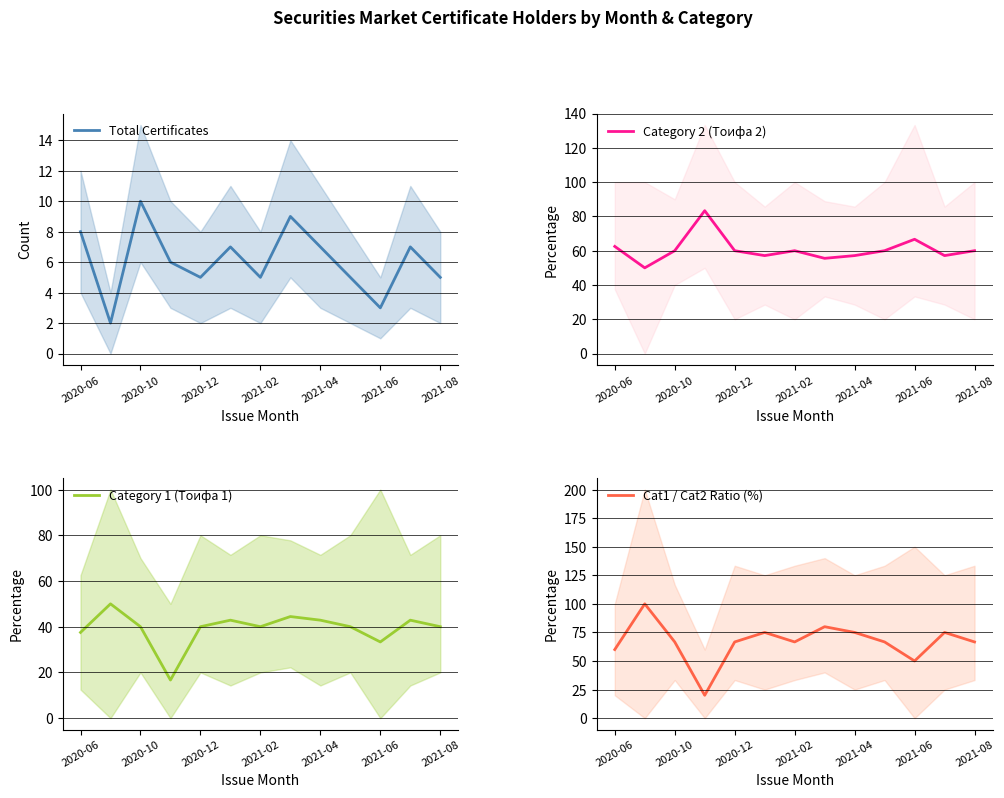

True or false: Total Certificates and Cat1 / Cat2 Ratio (%) cross at least once.

False